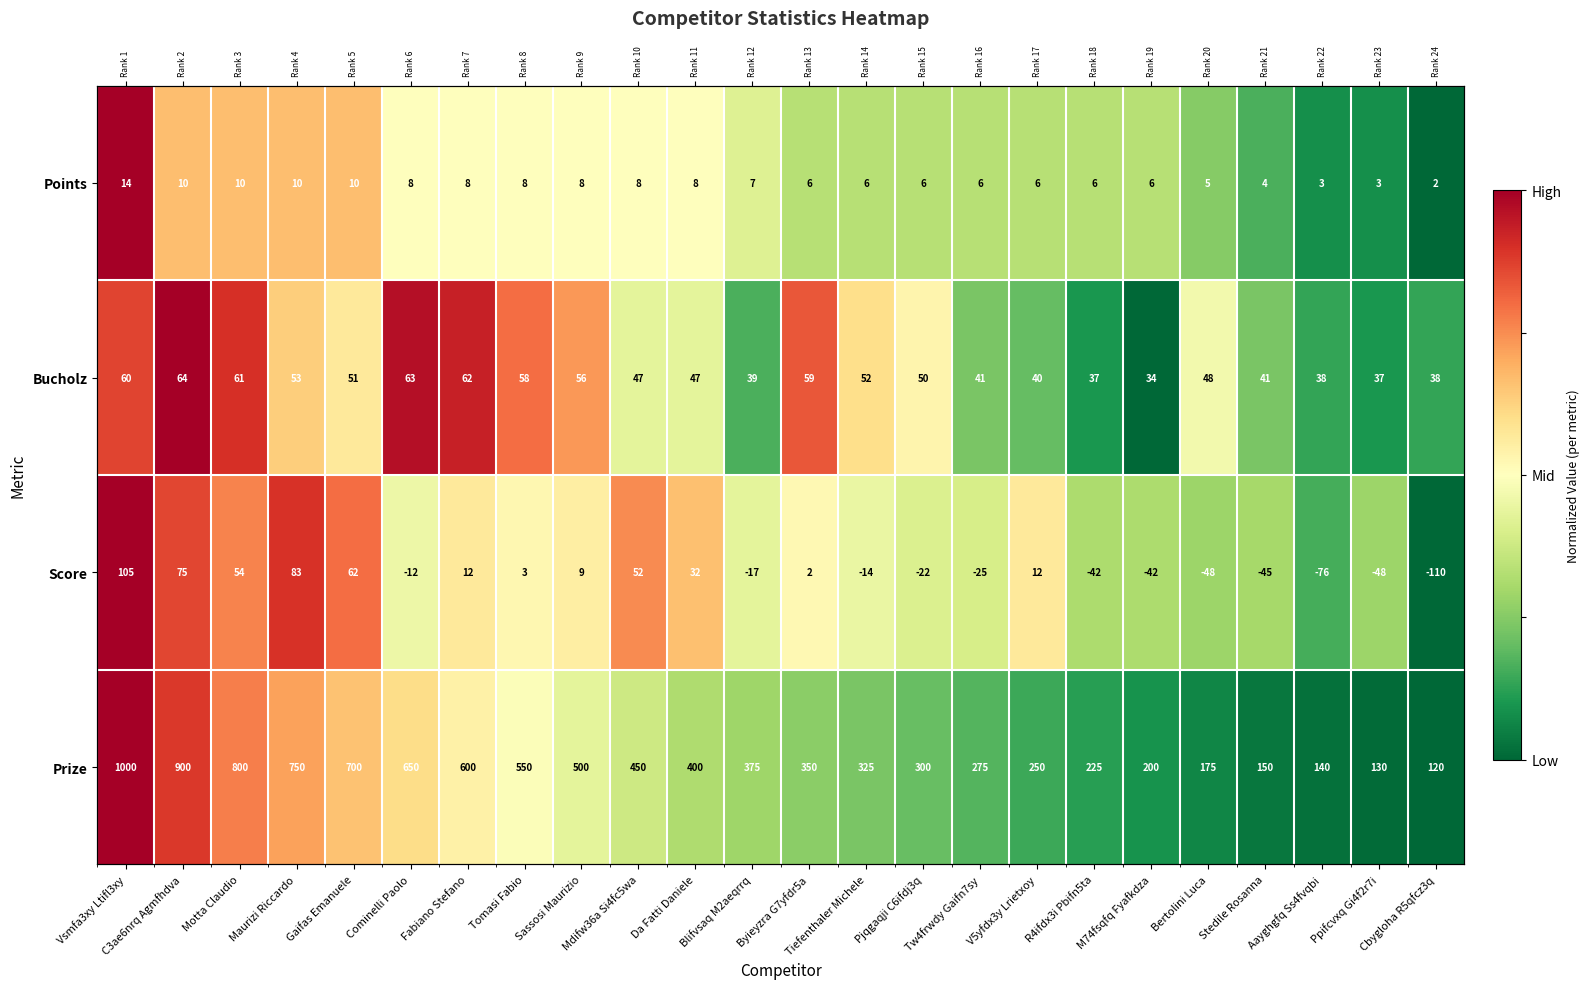

What is the spread (max minus min) of values at Motta Claudio?

0.2